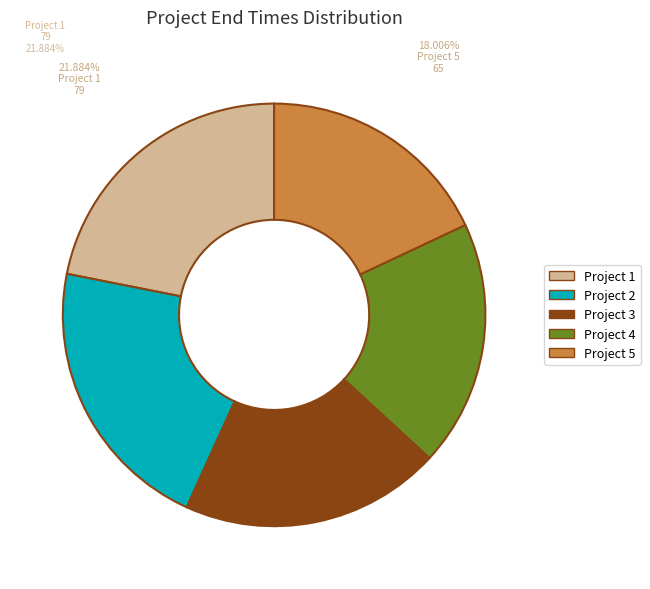

Rank the categories by value from lowest to highest.

Project 5, Project 4, Project 3, Project 2, Project 1